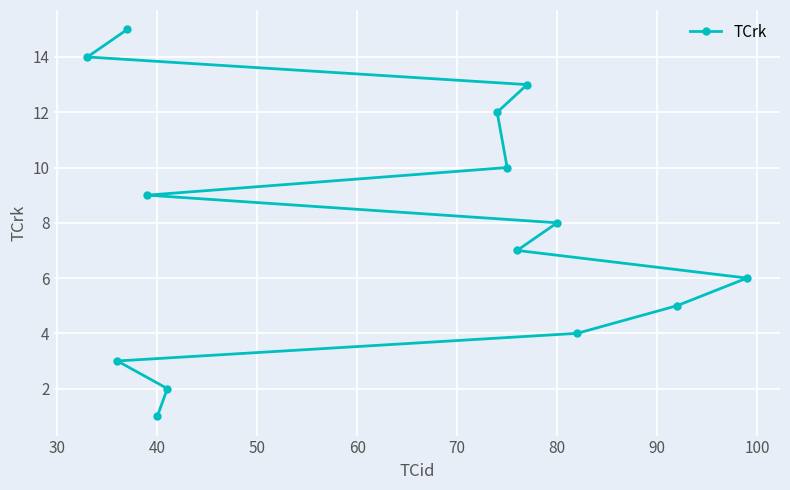

What is the sum of all values?

109